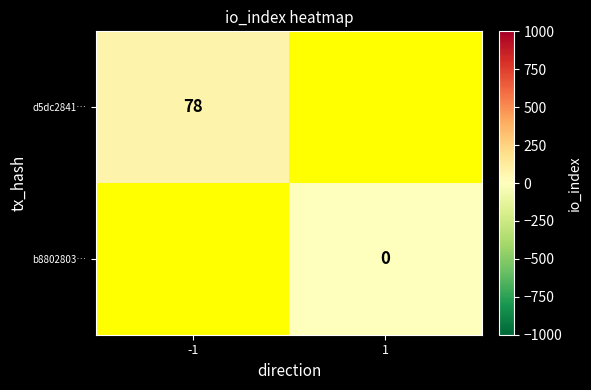

The d5dc2841… series shows 78 at -1. True or false?

True